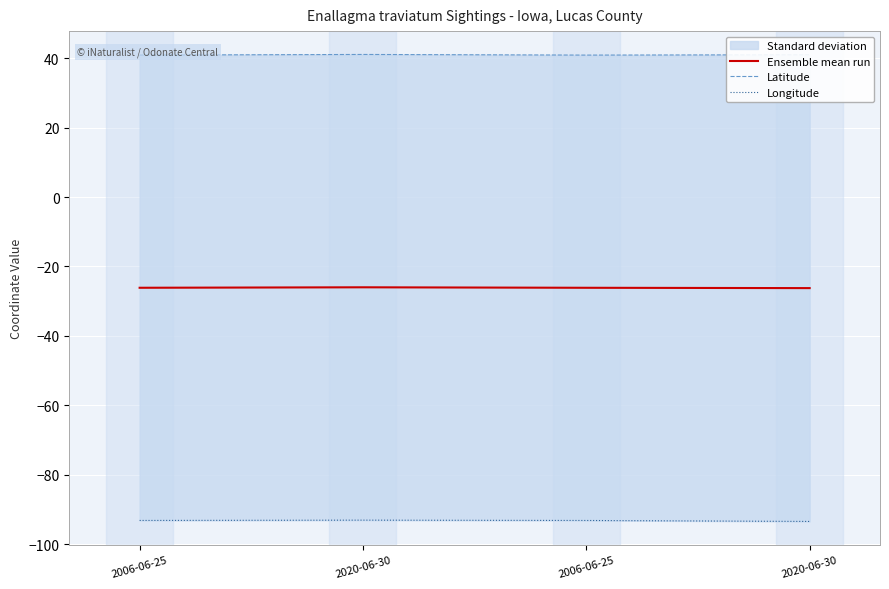

Where is Latitude nearest to the value 41?

2020-06-30